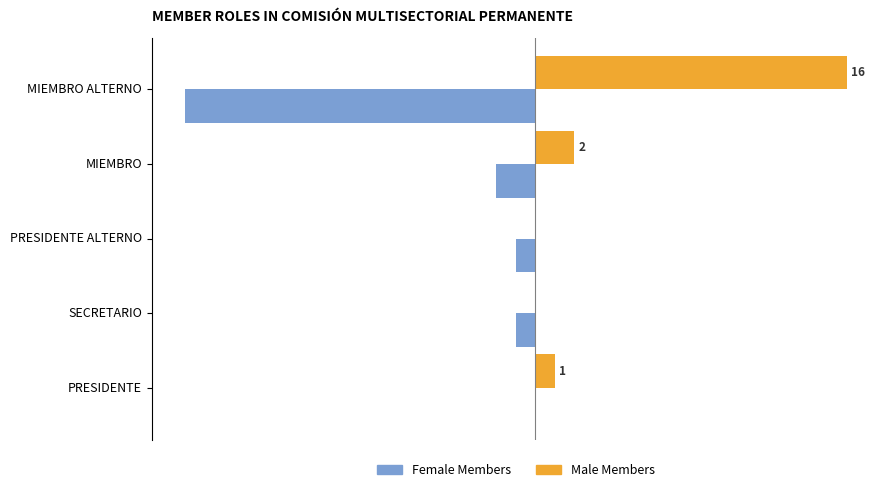

Which category has the highest value across all series?

MIEMBRO ALTERNO